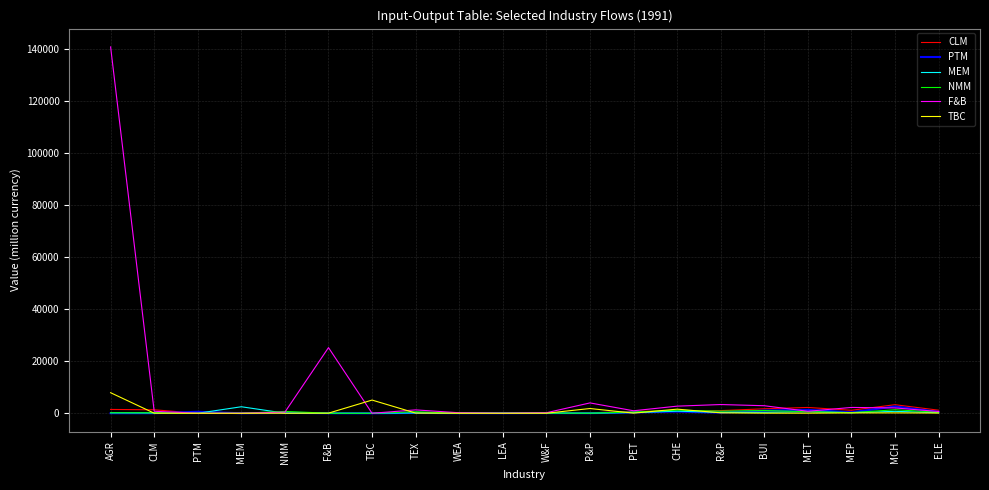

Between F&B and TEX, which series saw the biggest shift?

F&B